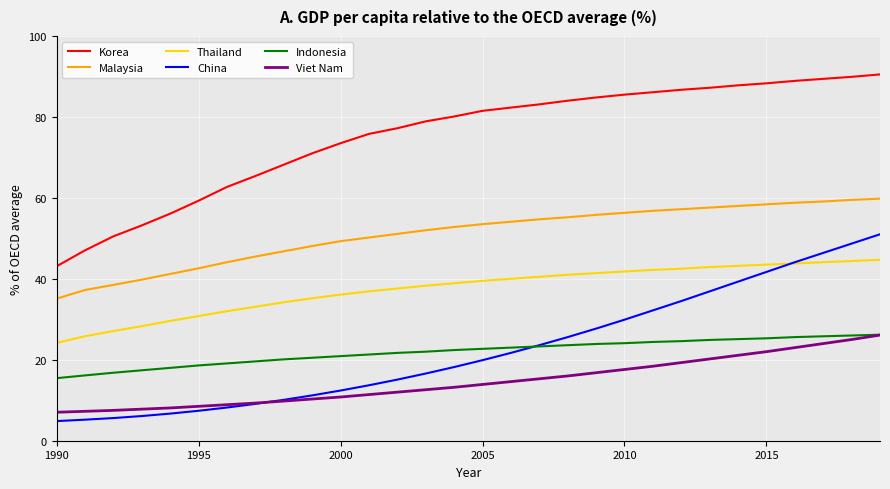

What is the lowest value of the Thailand series?

24.2